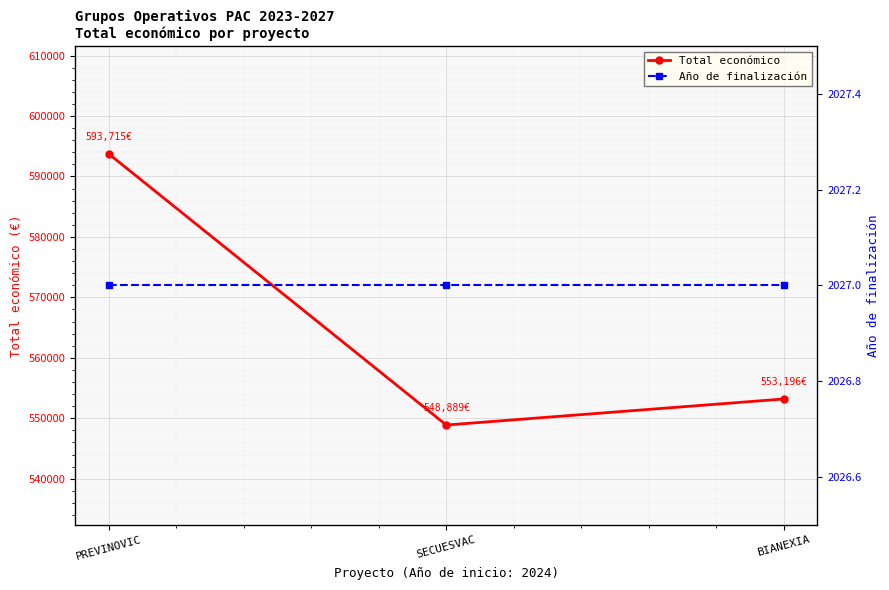

How many lines are shown in the chart?

2